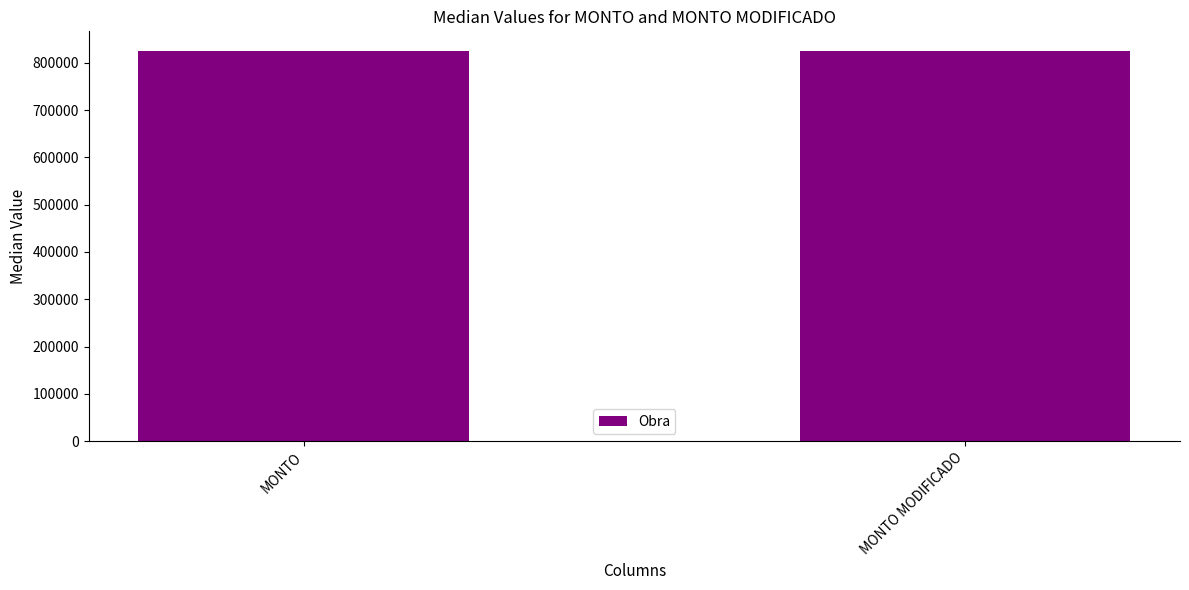

The value at MONTO MODIFICADO is 1229349.4. True or false?

False